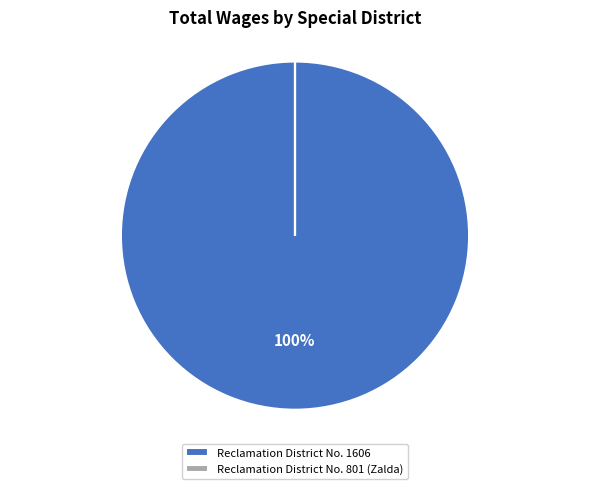

Is it true that Reclamation District No. 1606 is 100% of the pie?

True